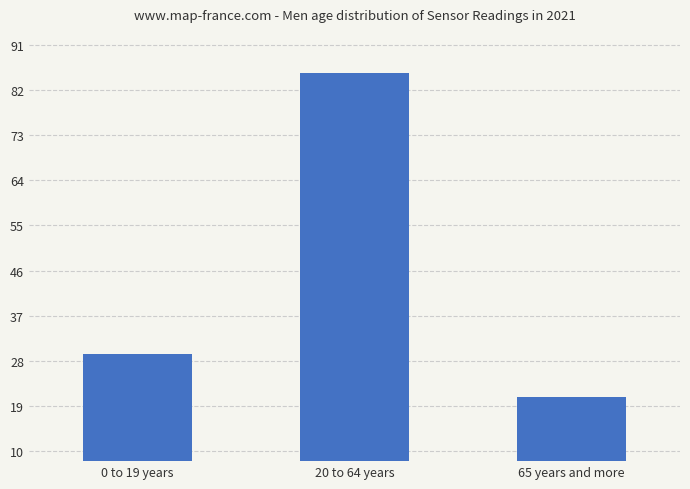

Reading right to left, transcribe all the data shown in this chart.

65 years and more=20.8	20 to 64 years=85.4	0 to 19 years=29.5